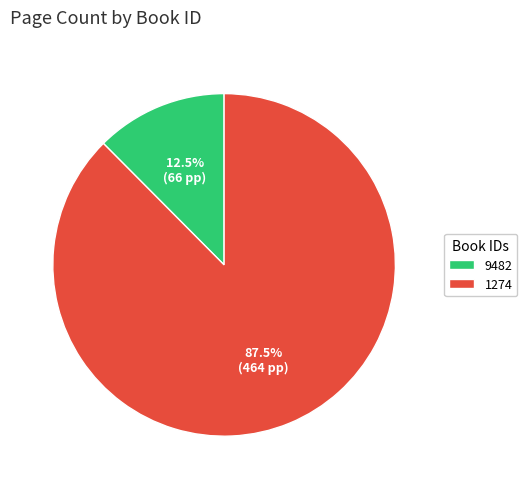

Rank the categories by value from lowest to highest.

9482, 1274